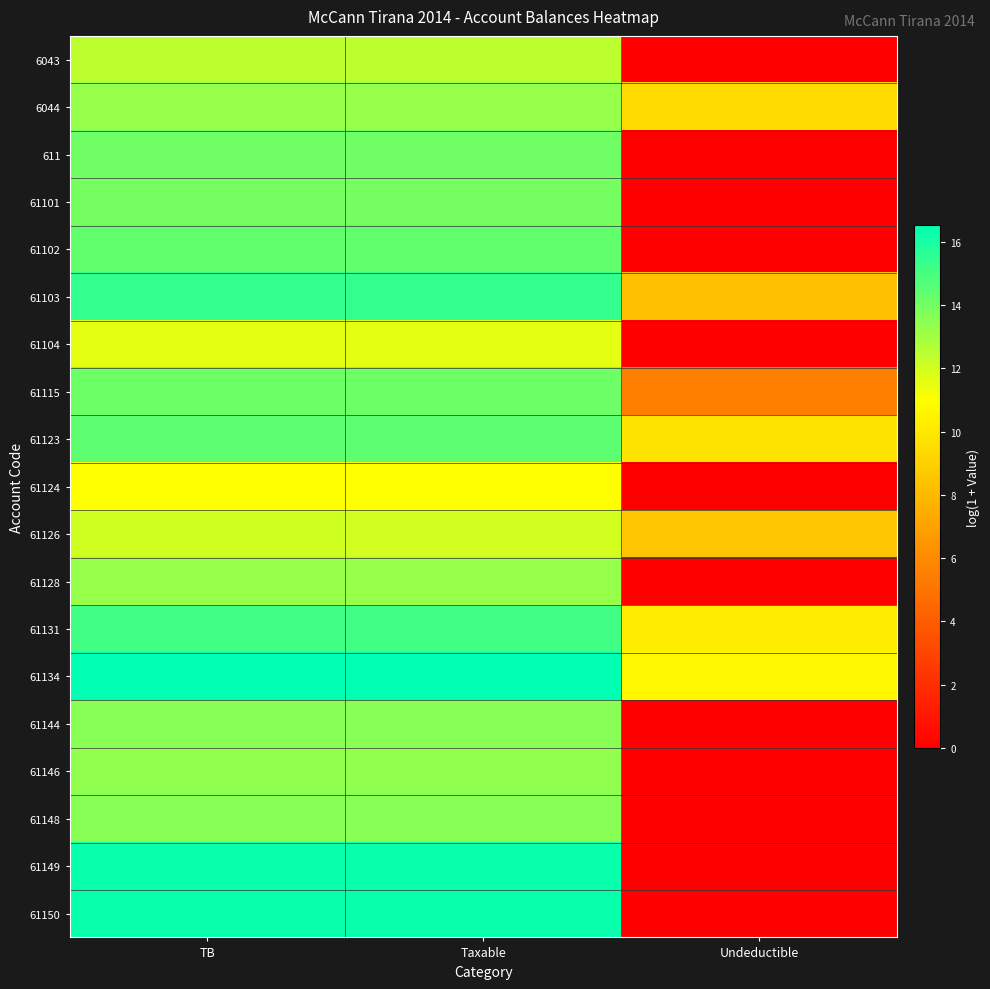

Reading right to left, list all the values displayed in this chart.

6043: Undeductible=0.0	Taxable=12.4	TB=12.4
6044: Undeductible=9.5	Taxable=13.3	TB=13.3
611: Undeductible=0.0	Taxable=14.1	TB=14.1
61101: Undeductible=0.0	Taxable=14.0	TB=14.0
61102: Undeductible=0.0	Taxable=14.4	TB=14.4
61103: Undeductible=8.3	Taxable=15.4	TB=15.4
61104: Undeductible=0.0	Taxable=11.6	TB=11.6
61115: Undeductible=5.5	Taxable=14.2	TB=14.2
61123: Undeductible=9.8	Taxable=14.5	TB=14.5
61124: Undeductible=0.0	Taxable=11.0	TB=11.0
61126: Undeductible=8.5	Taxable=12.0	TB=12.0
61128: Undeductible=0.0	Taxable=13.2	TB=13.2
61131: Undeductible=10.2	Taxable=15.1	TB=15.1
61134: Undeductible=10.7	Taxable=16.5	TB=16.5
61144: Undeductible=0.0	Taxable=13.6	TB=13.6
61146: Undeductible=0.0	Taxable=13.4	TB=13.4
61148: Undeductible=0.0	Taxable=13.6	TB=13.6
61149: Undeductible=0.0	Taxable=16.3	TB=16.3
61150: Undeductible=0.0	Taxable=16.3	TB=16.3